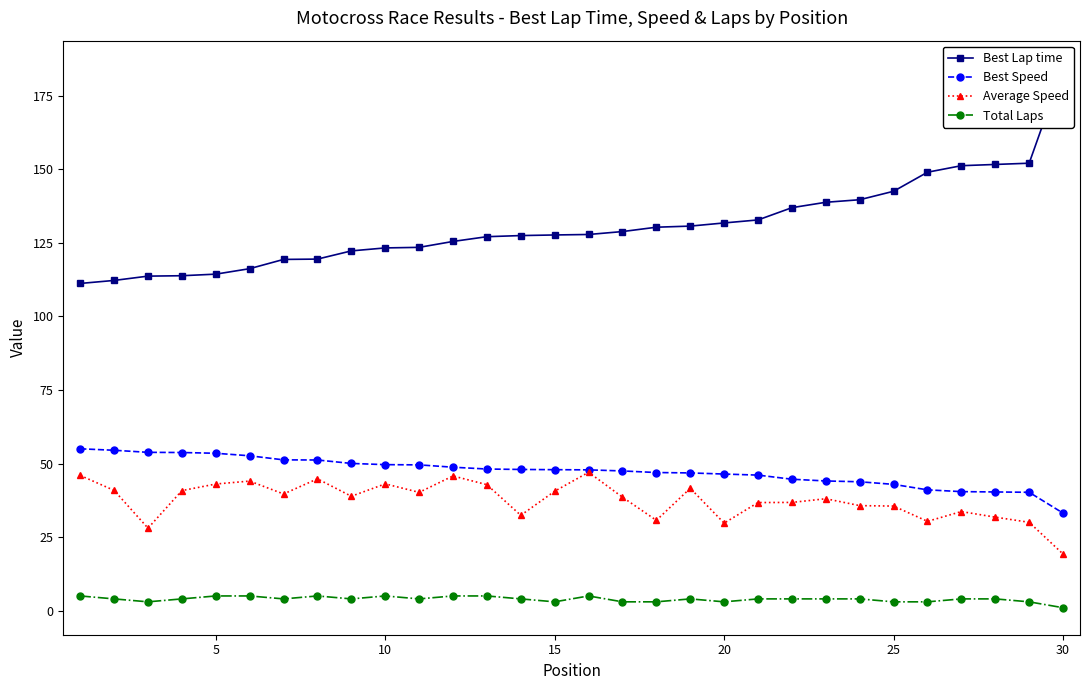

True or false: Best Speed has a value of 53.5 at 5.

True